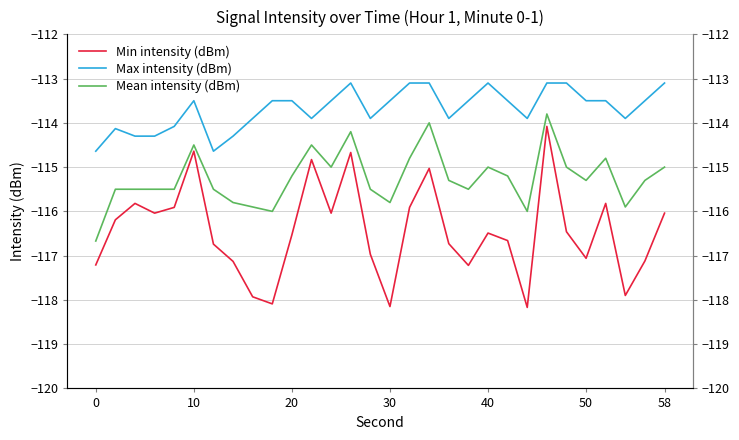

What is the value of the Mean intensity (dBm) point at the 6th from the left?

-114.5